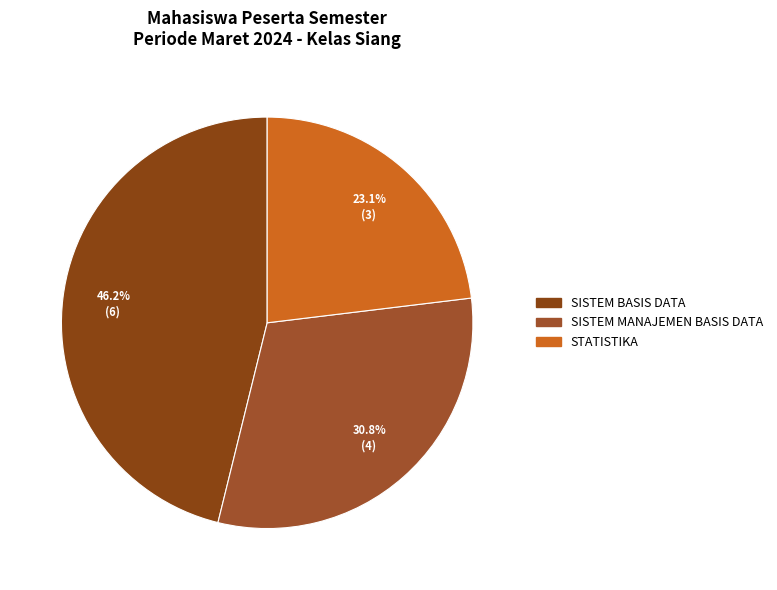

Does any single category account for the majority?

No